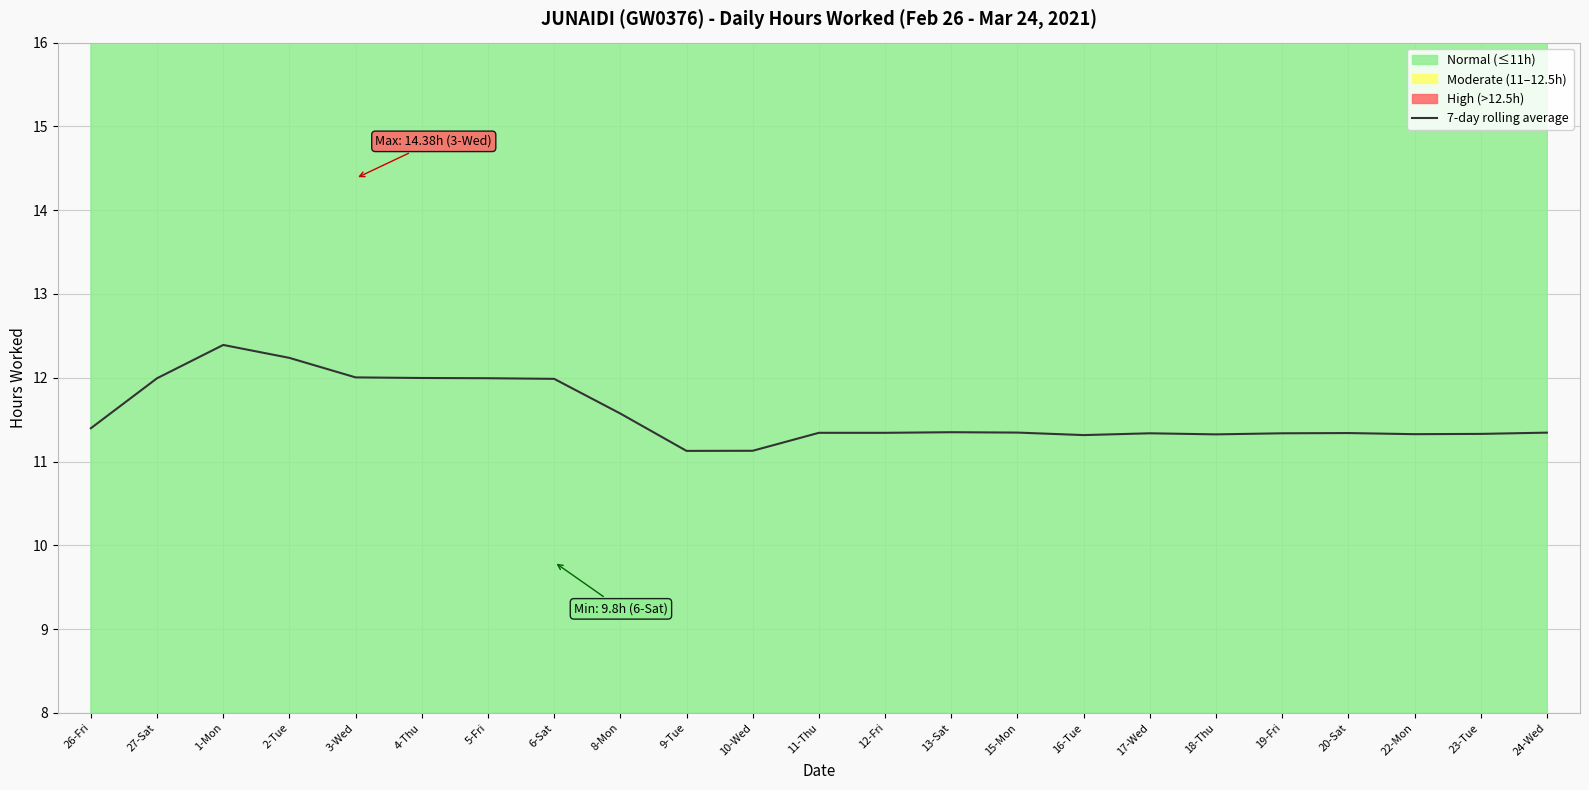

What is the value of the 18th point from the left?

11.3